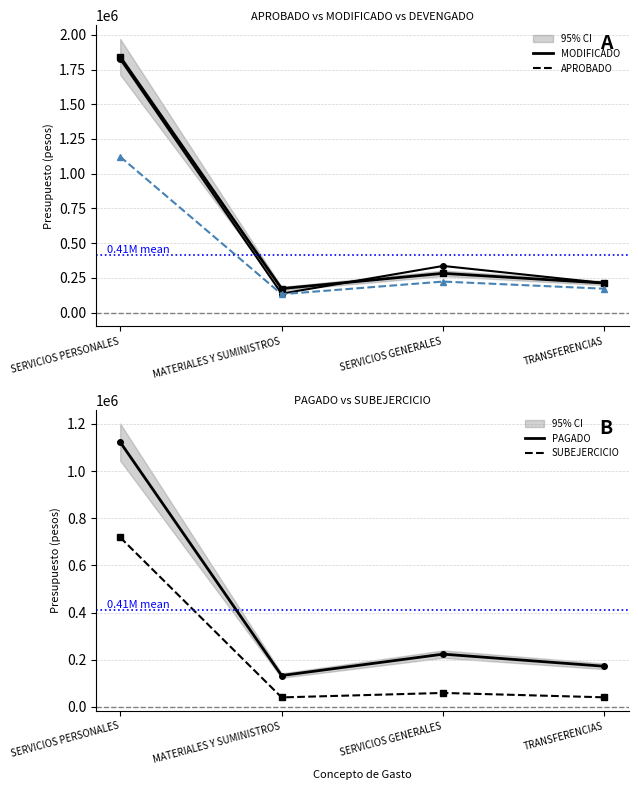

What is the approximate value of DEVENGADO at SERVICIOS PERSONALES?

1122742.0